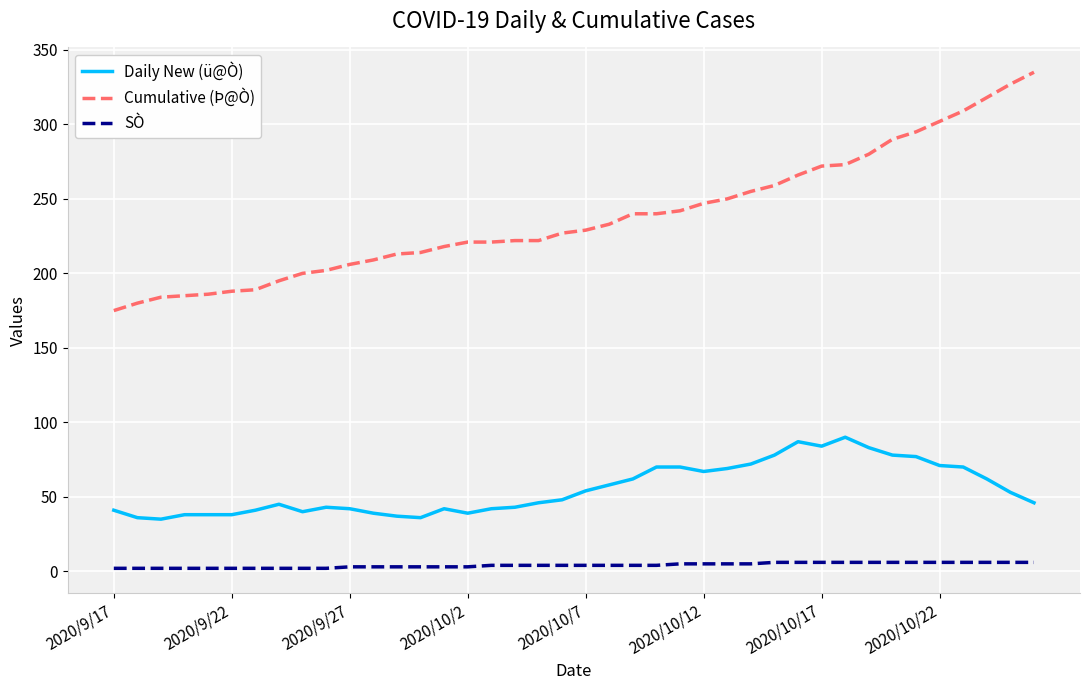

Rank the series by their average value, from lowest to highest.

SÒ, Daily New (ü@Ò), Cumulative (Þ@Ò)